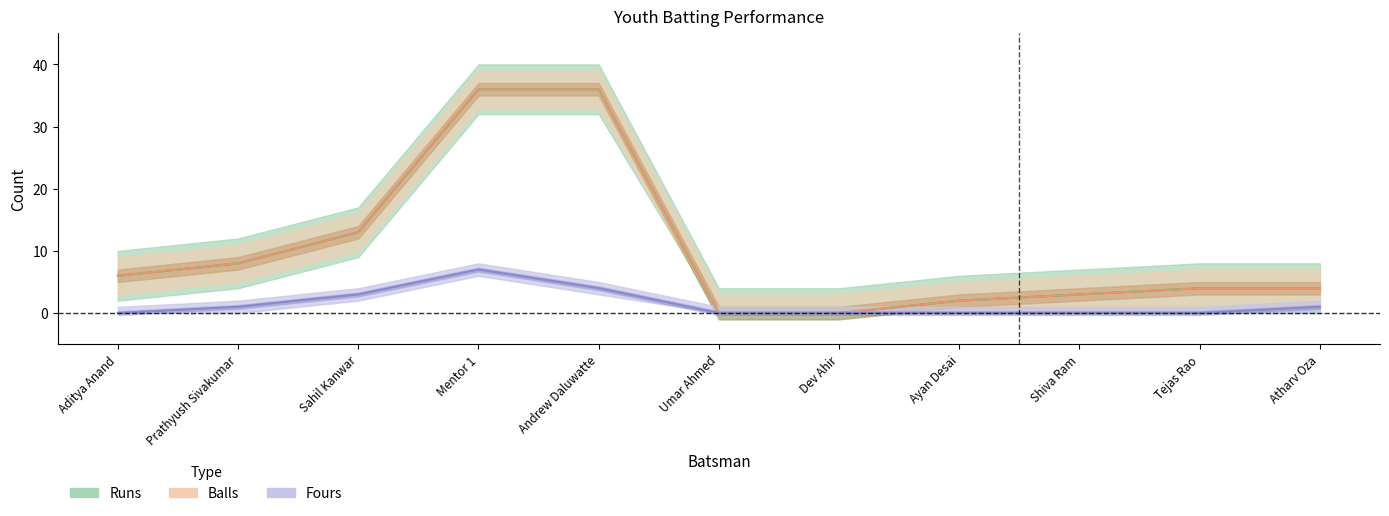

True or false: Balls and Fours intersect in this chart.

False